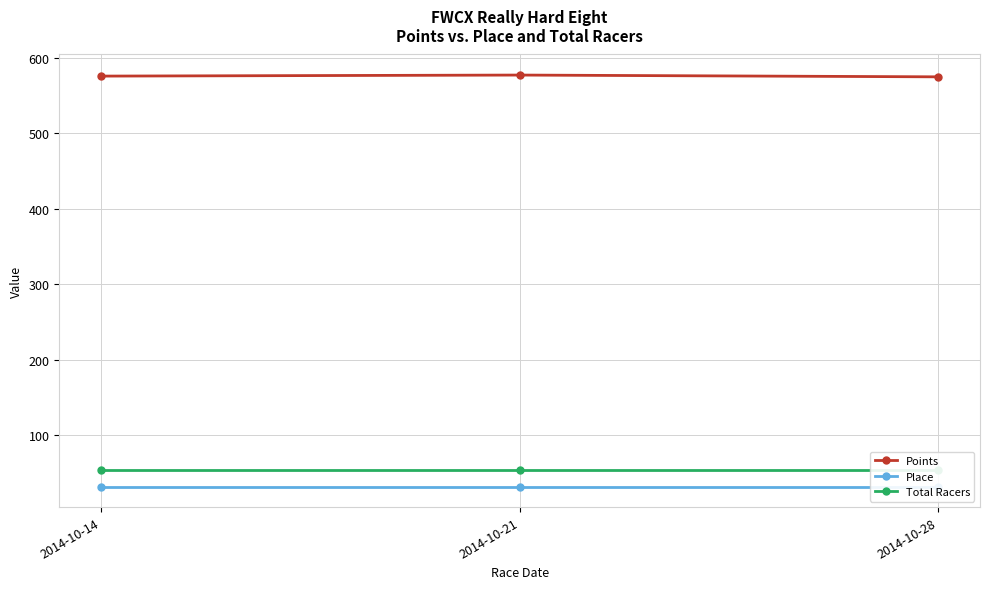

Reading left to right, what are all the values shown in this chart?

Points: 2014-10-14=575.5	2014-10-21=576.9	2014-10-28=574.5
Place: 2014-10-14=32.0	2014-10-21=32.0	2014-10-28=32.0
Total Racers: 2014-10-14=54.0	2014-10-21=54.0	2014-10-28=54.0